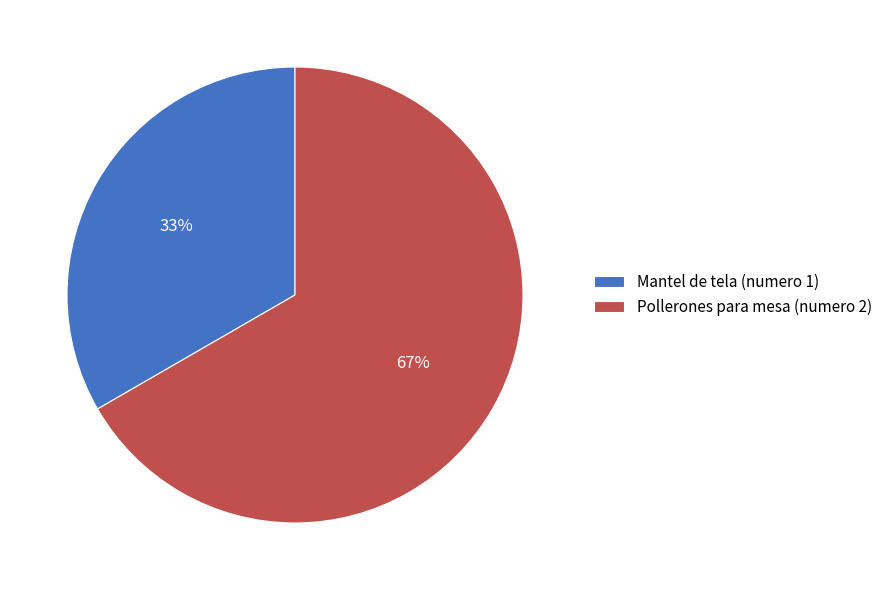

What is the smallest slice in the pie chart?

Mantel de tela (numero 1)